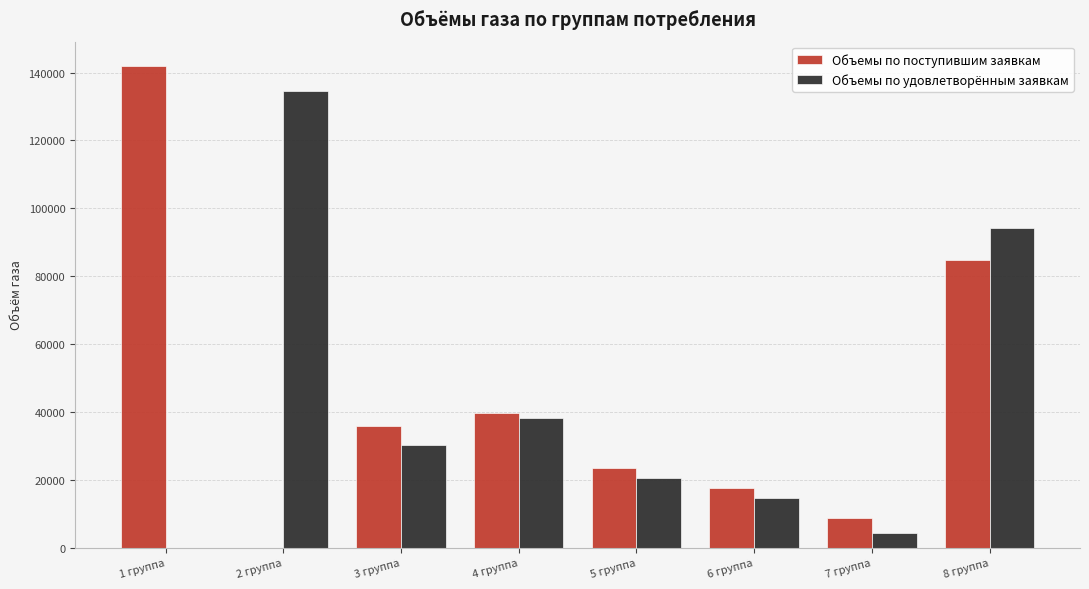

Does the chart contain stacked bars?

No